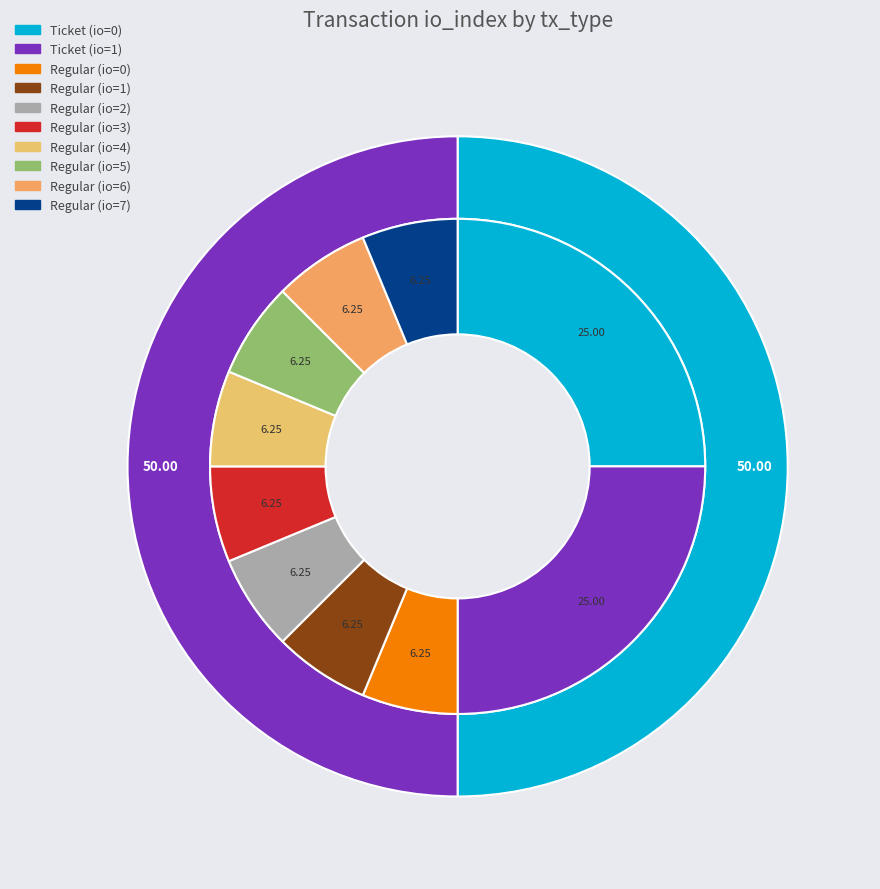

Does Ticket (io=0) represent more than half of the total?

No